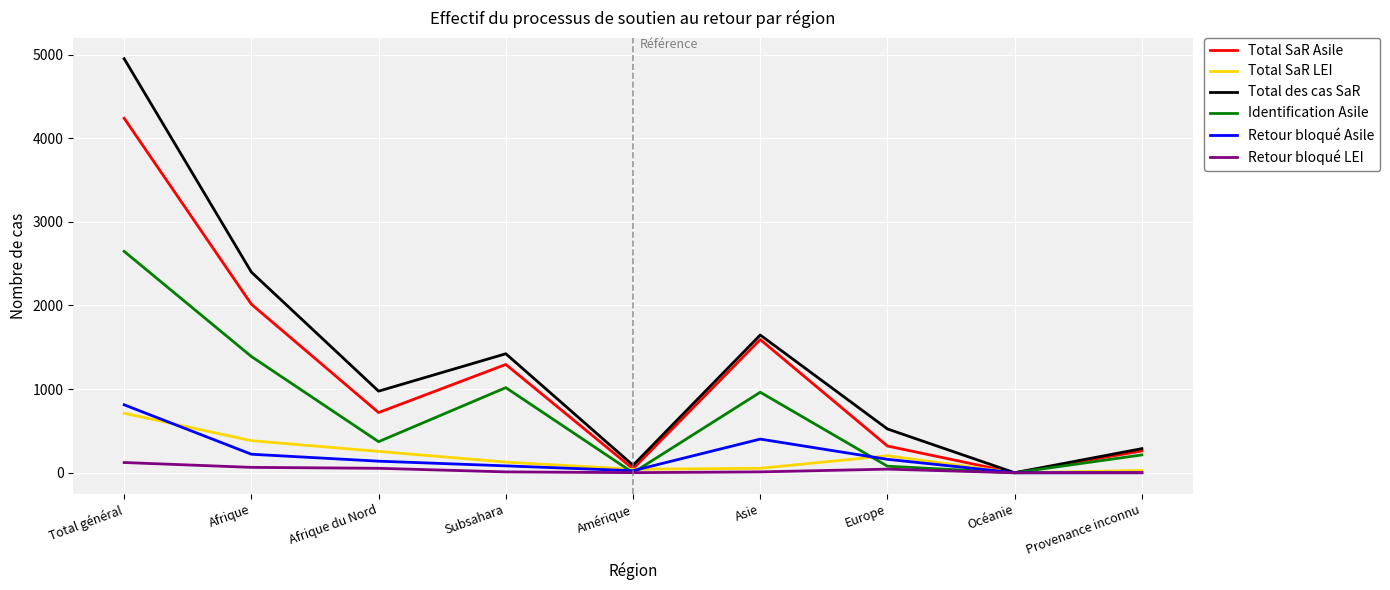

Which series has the largest total across all categories?

Total des cas SaR